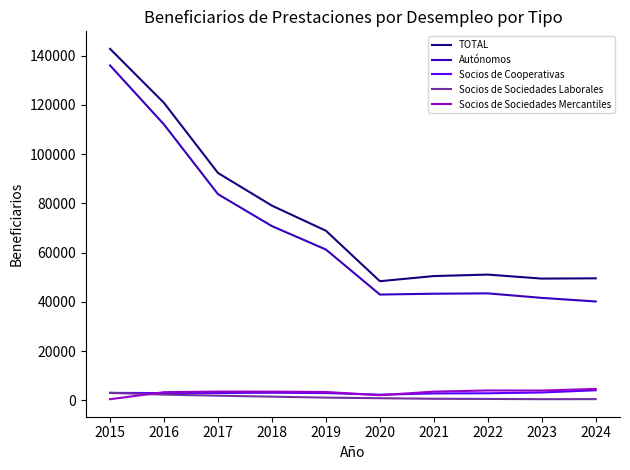

Is the value of Socios de Sociedades Laborales at 2021 greater than the value of Socios de Sociedades Mercantiles at 2022?

No